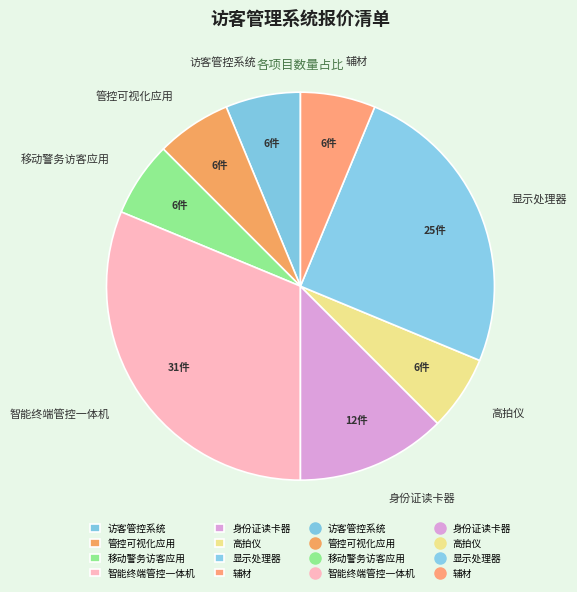

Is there any slice that represents more than half of the pie?

No